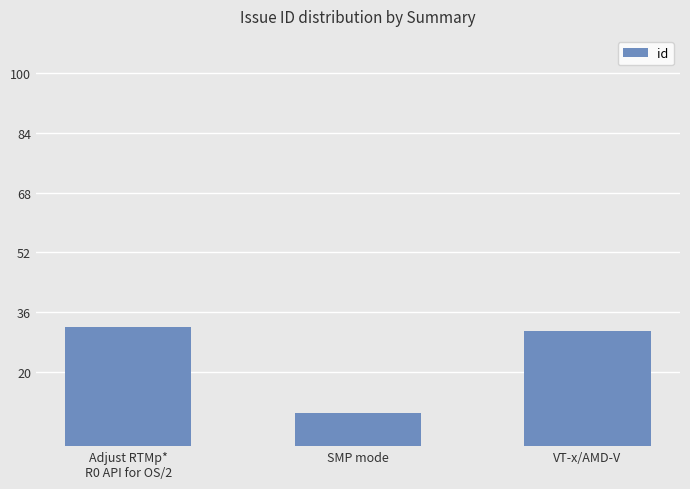

Between Adjust RTMp*
R0 API for OS/2 and VT-x/AMD-V, which is larger?

Adjust RTMp*
R0 API for OS/2